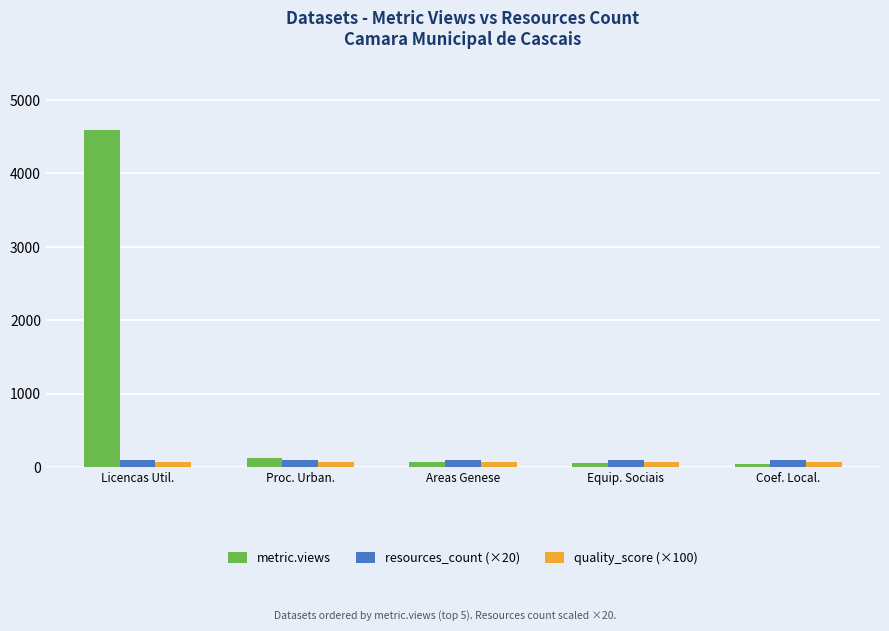

What is the sum of all resources_count (×20) values?

500